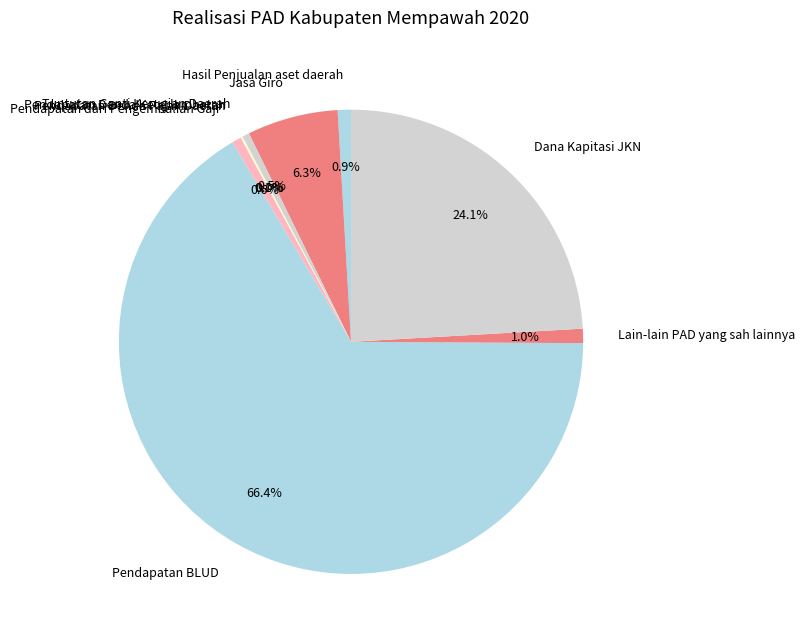

To the nearest percent, what is the difference between the Lain-lain PAD yang sah lainnya and Dana Kapitasi JKN slice percentages?

23%